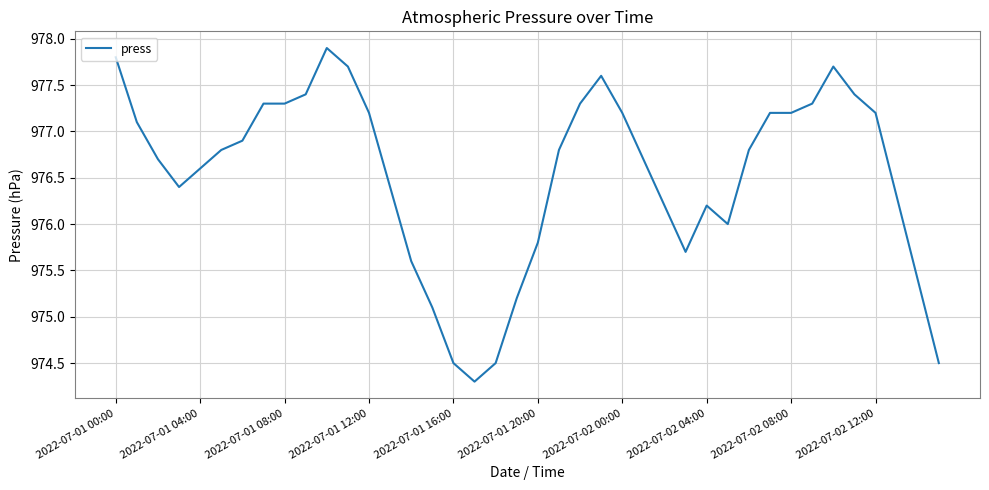

What is the average value?

976.5